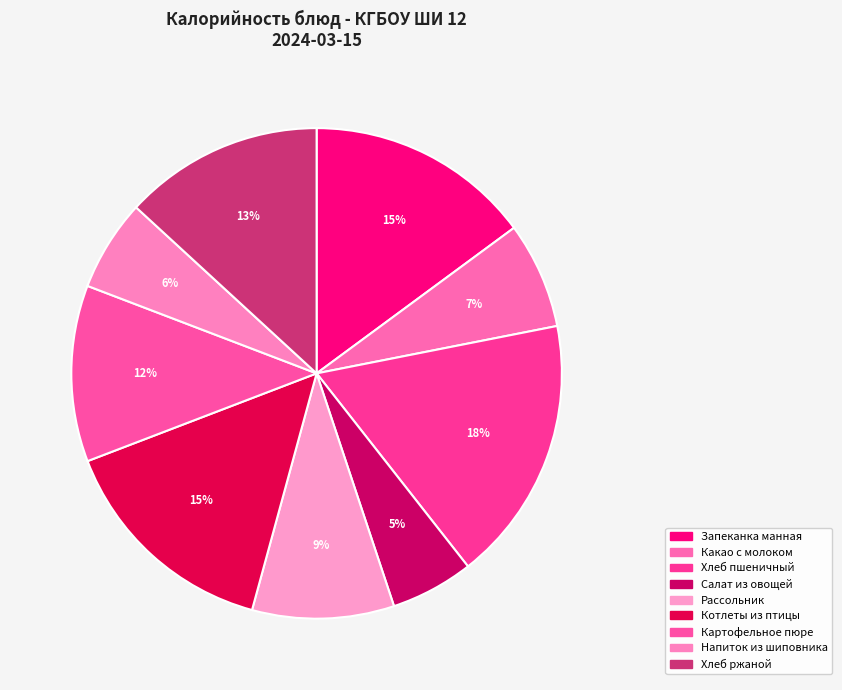

Is there a majority slice in this chart?

No